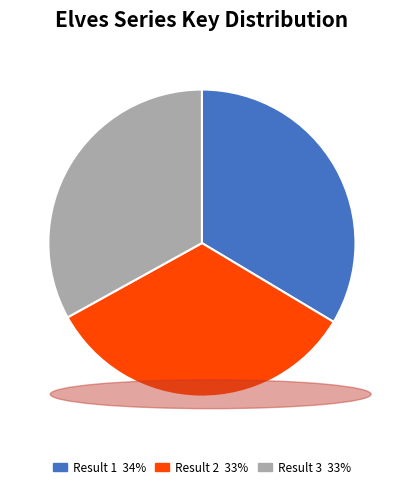

Is there any slice that represents more than half of the pie?

No